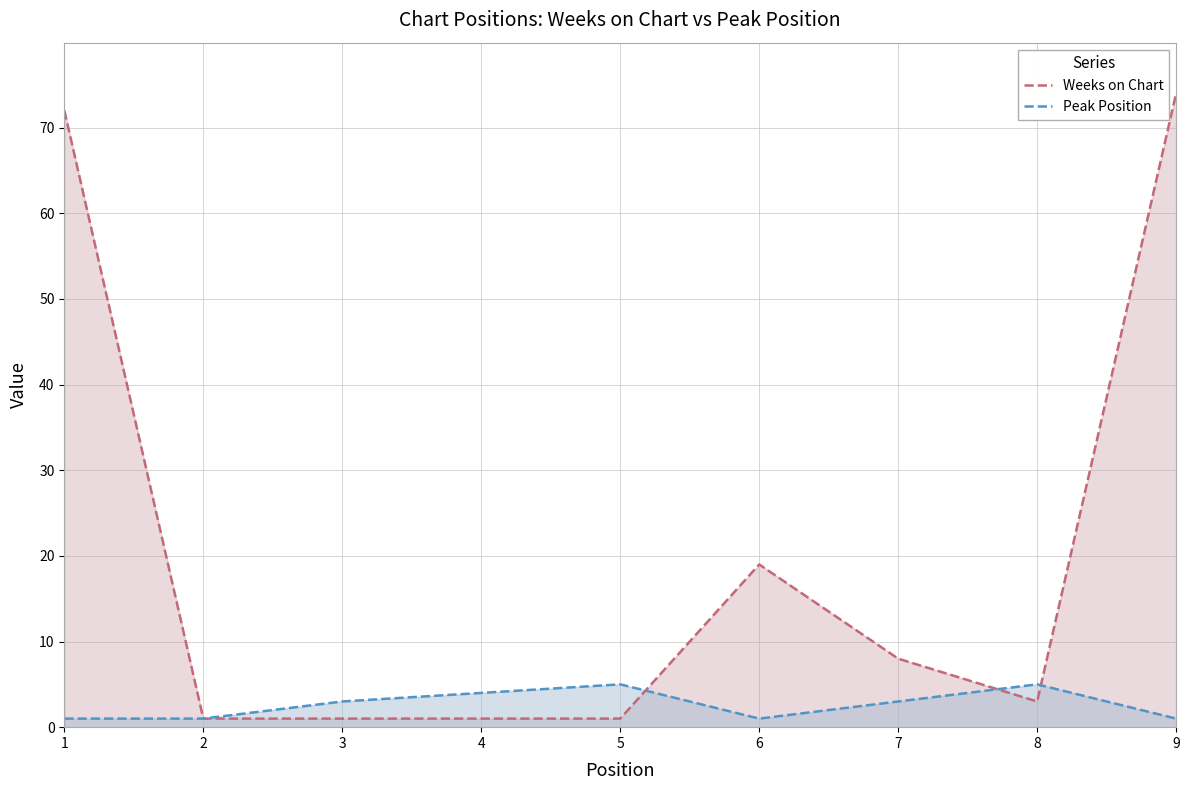

Which category has the lowest value across all series?

2